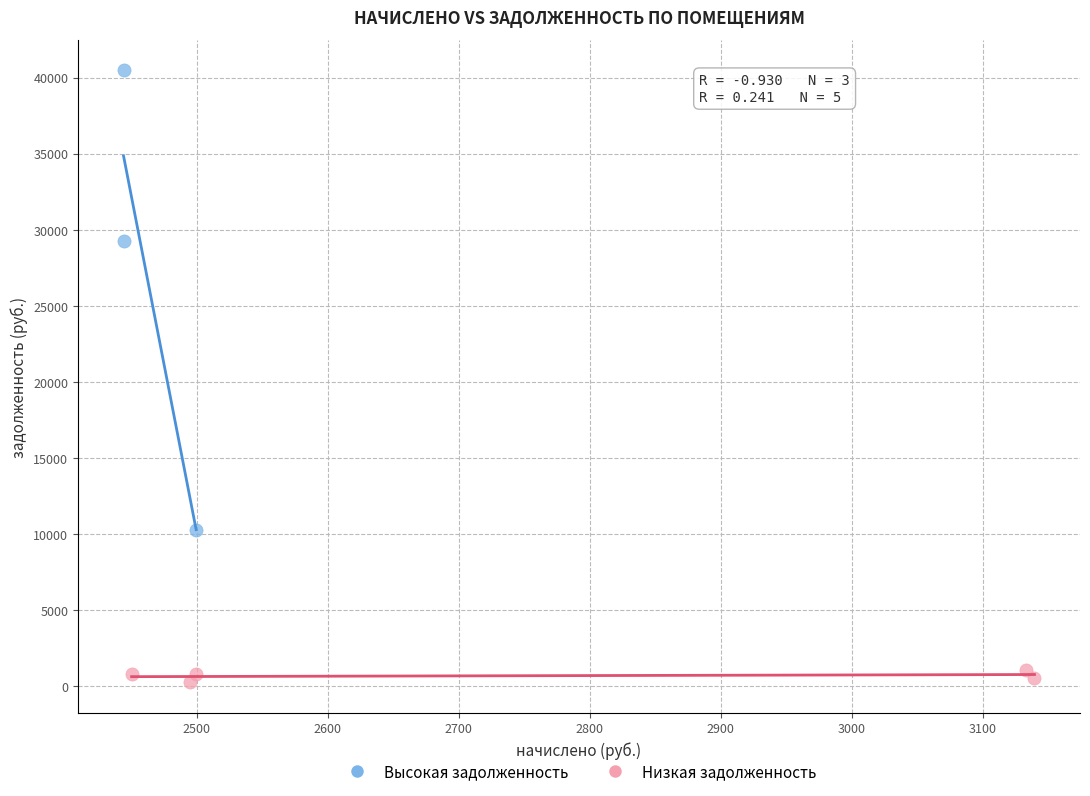

Which series reaches the maximum Y coordinate?

Высокая задолженность